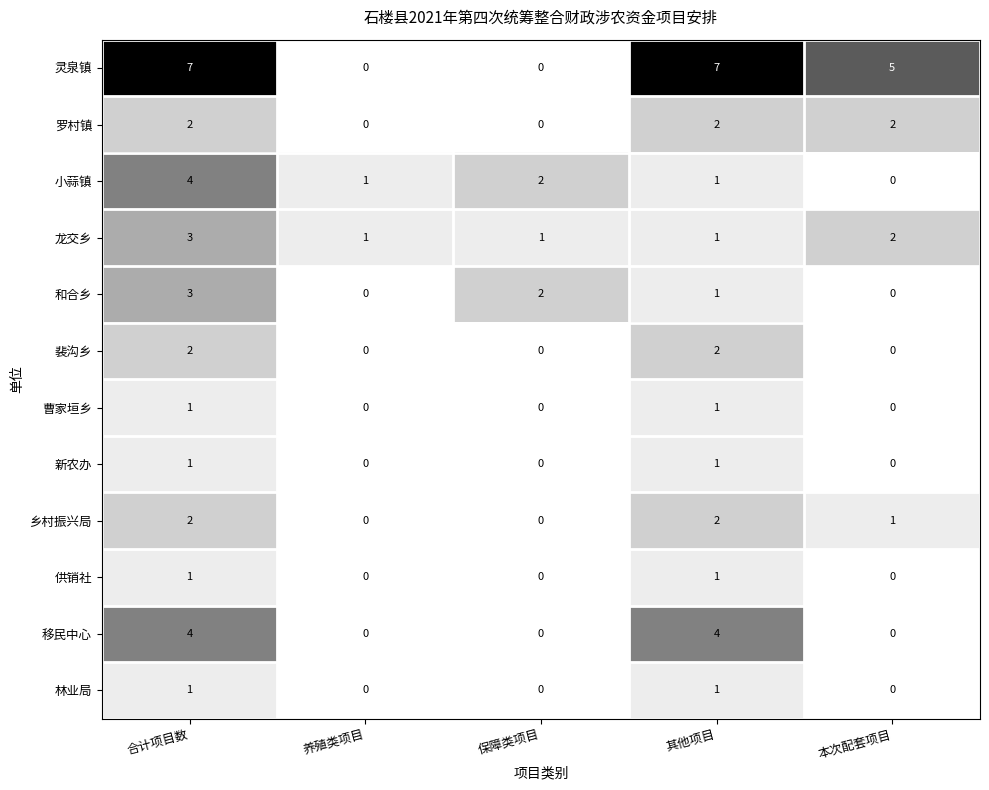

What is the greatest value displayed?

7